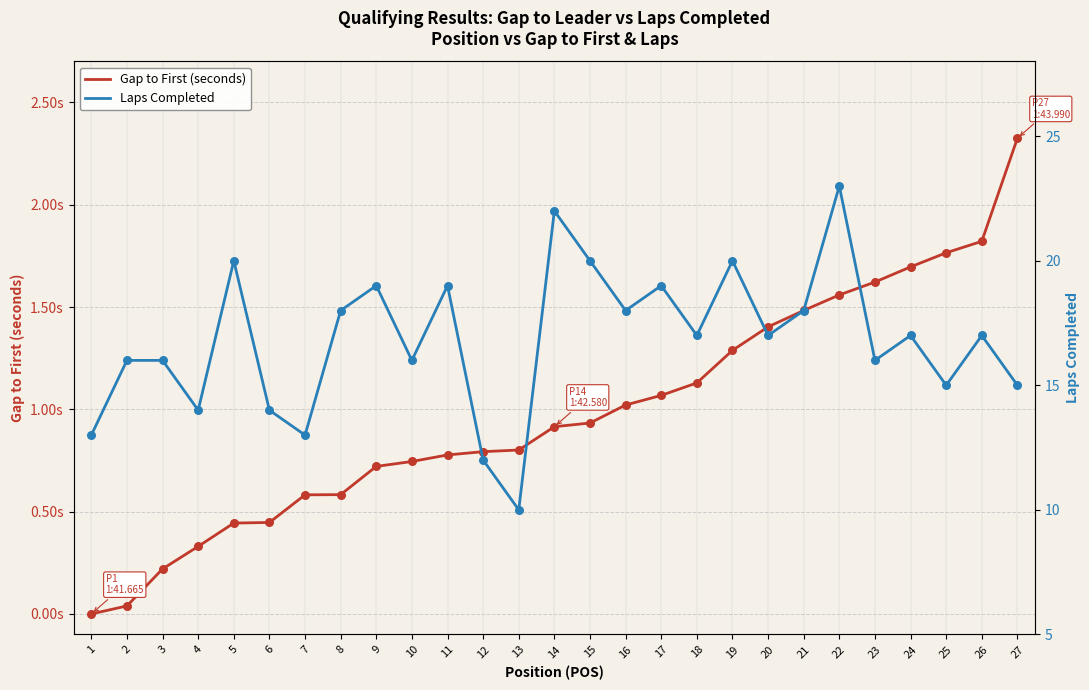

What are all the series names shown in the legend?

Gap to First (seconds), Laps Completed